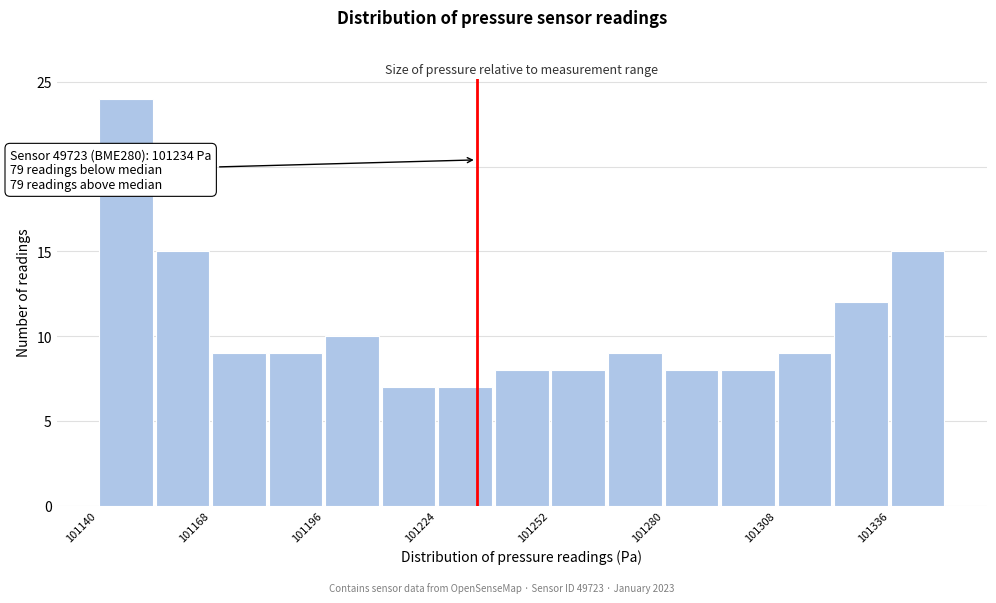

Read against the x-axis, roughly where is the centre of the tallest bar?

101145